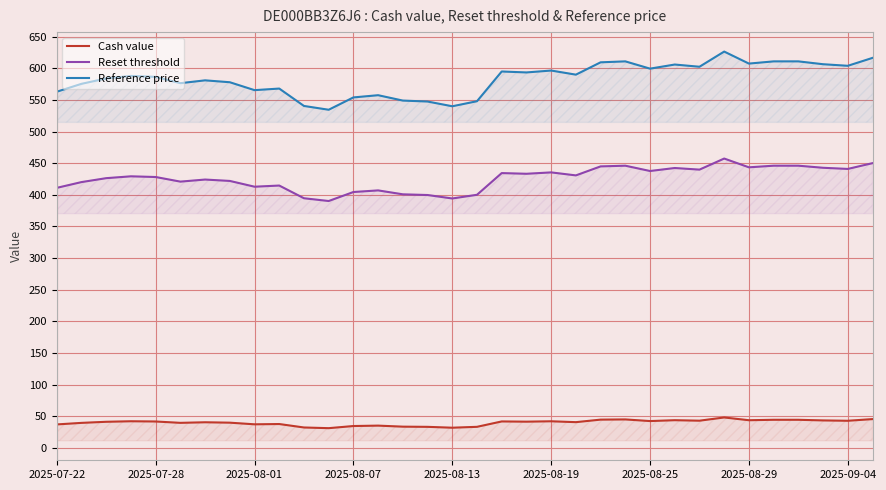

Which series changed the most between 11 and 23?

Reference price